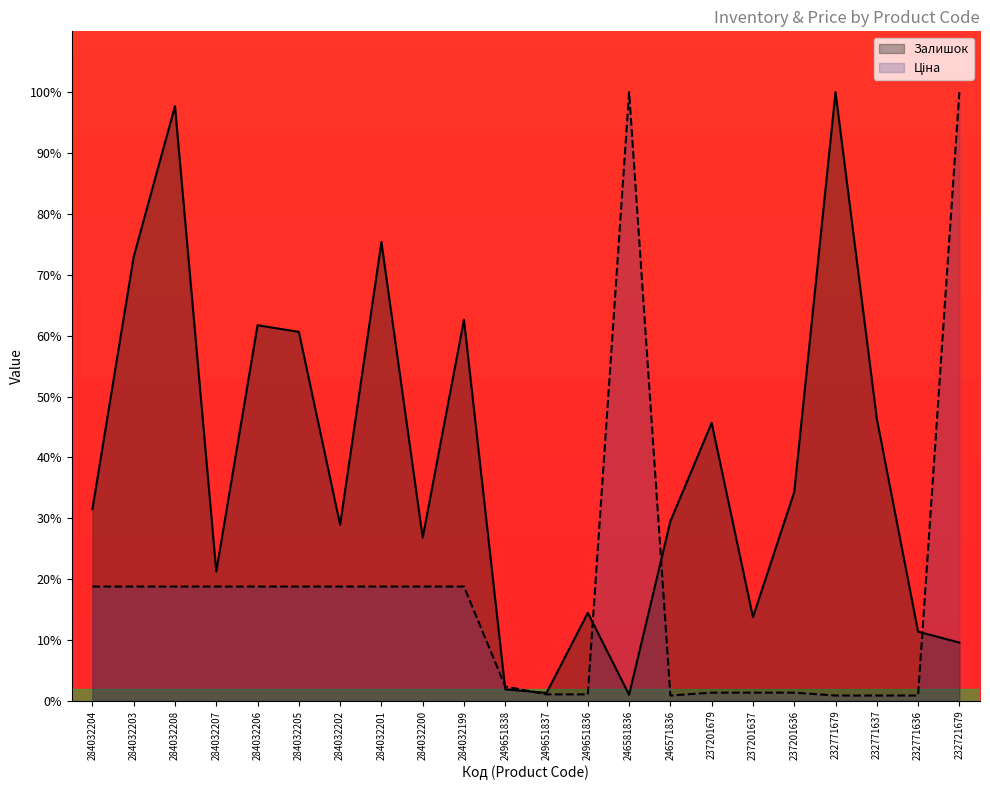

At which category is the sum across all series the highest?

284032208